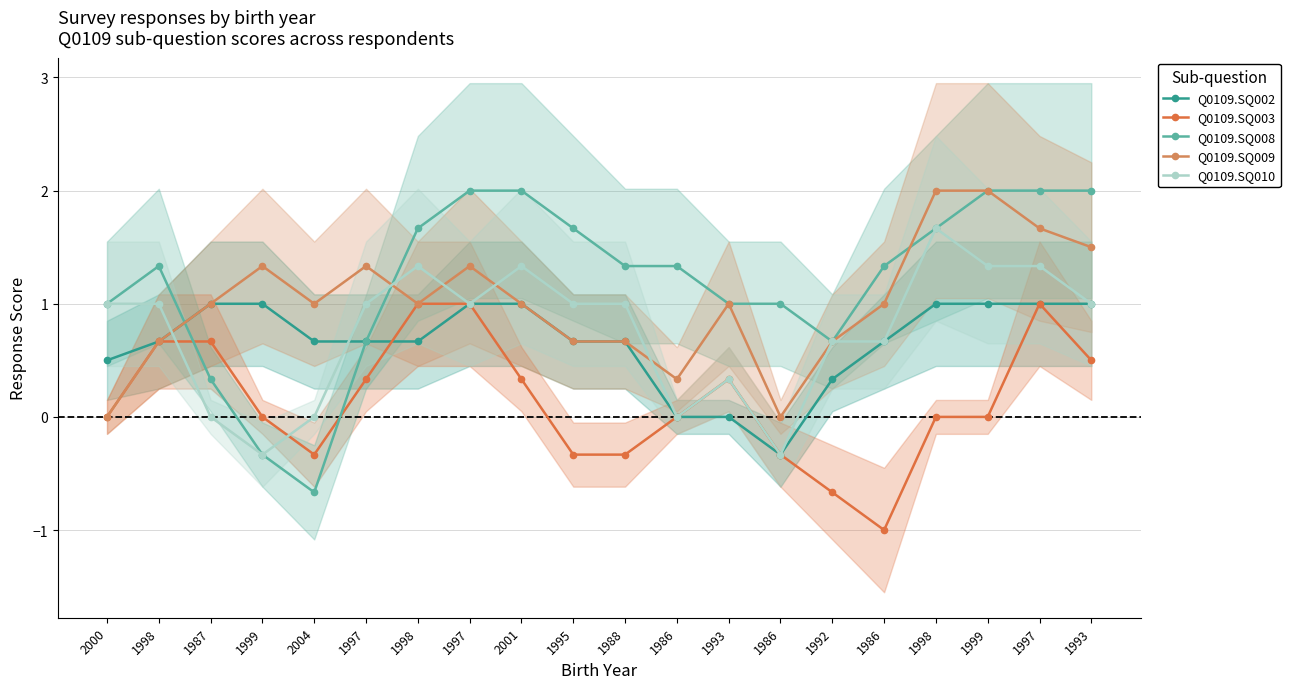

True or false: Q0109.SQ002 has a value of 1.0 at 1998.

False